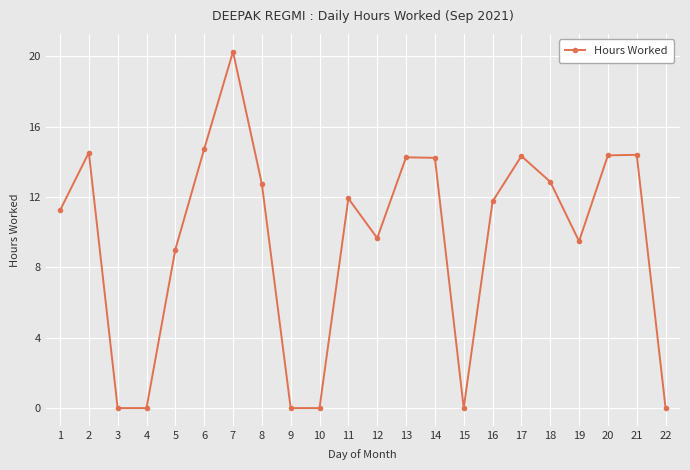

How many data points are less than 11?

9